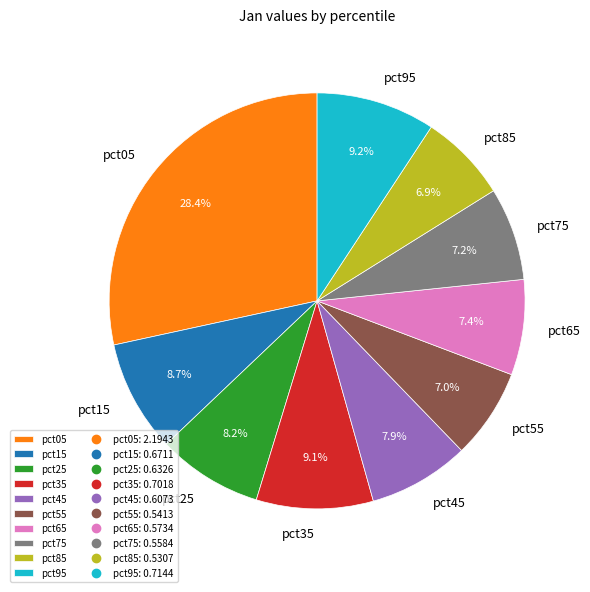

Combined, do pct65 and pct25 account for over 50%?

No